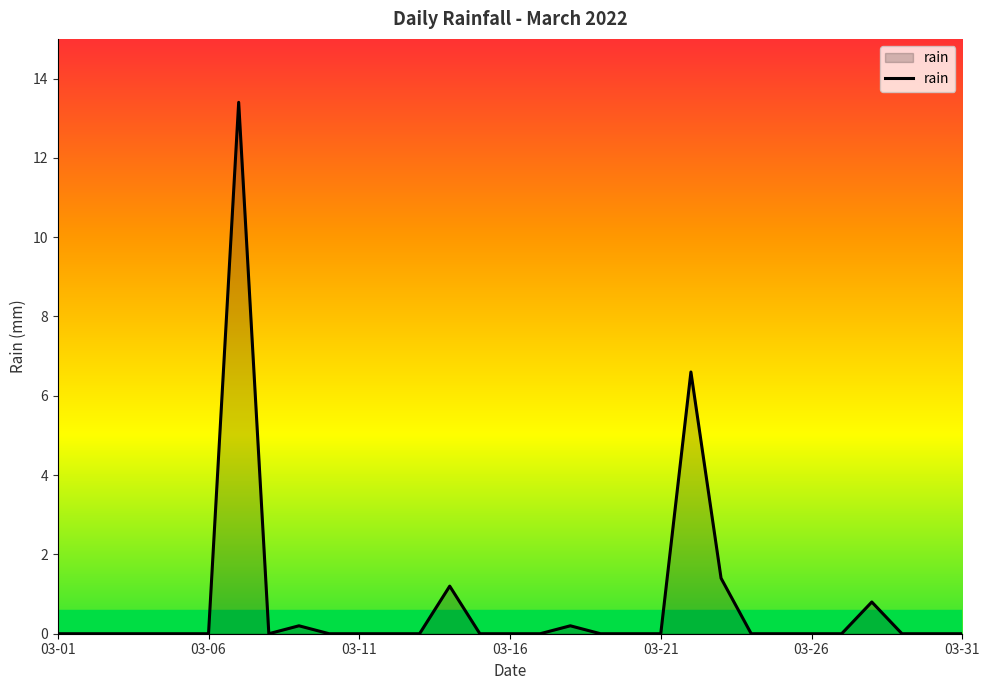

What is the sum of all values?

23.8